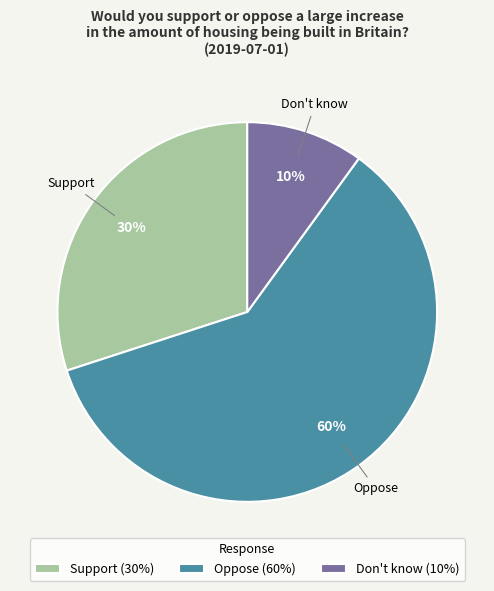

Is it true that Don't know is 1% of the pie?

False